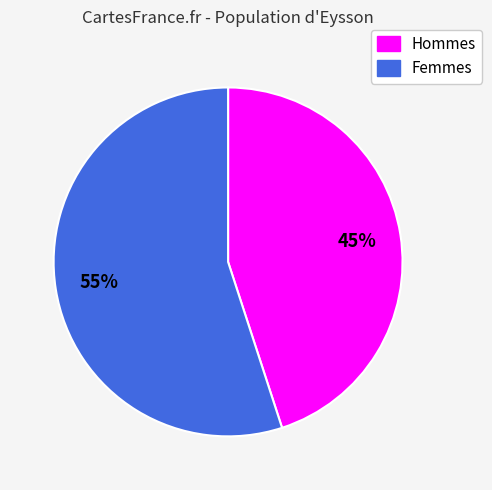

To the nearest percent, what is the difference between the largest and smallest slice percentages?

10%